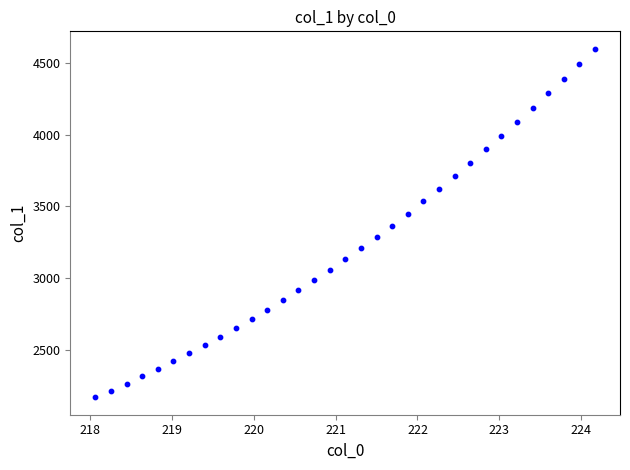

What is the range of X values (max minus min)?

6.1